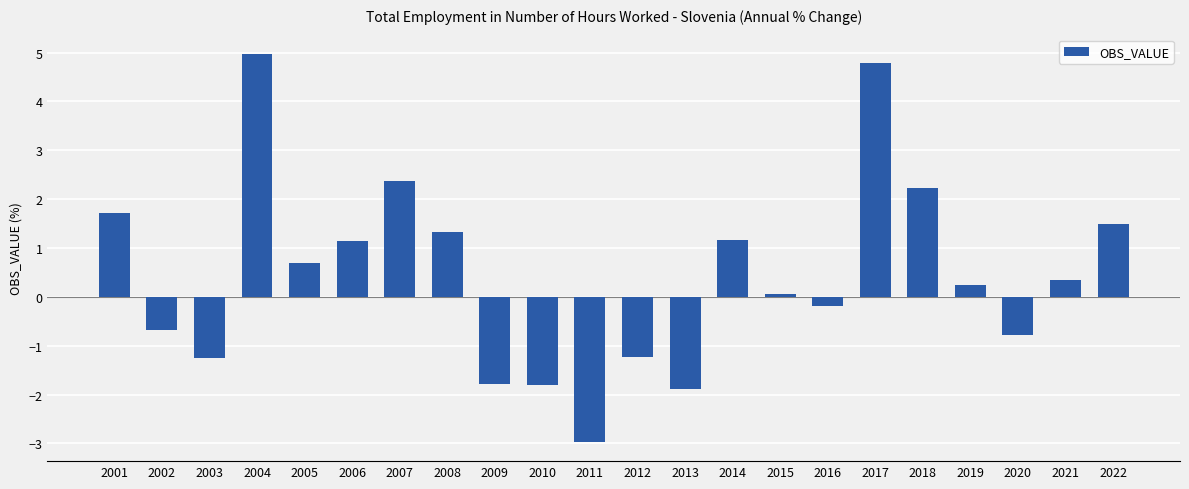

Which label corresponds to the smallest value in the chart?

2011